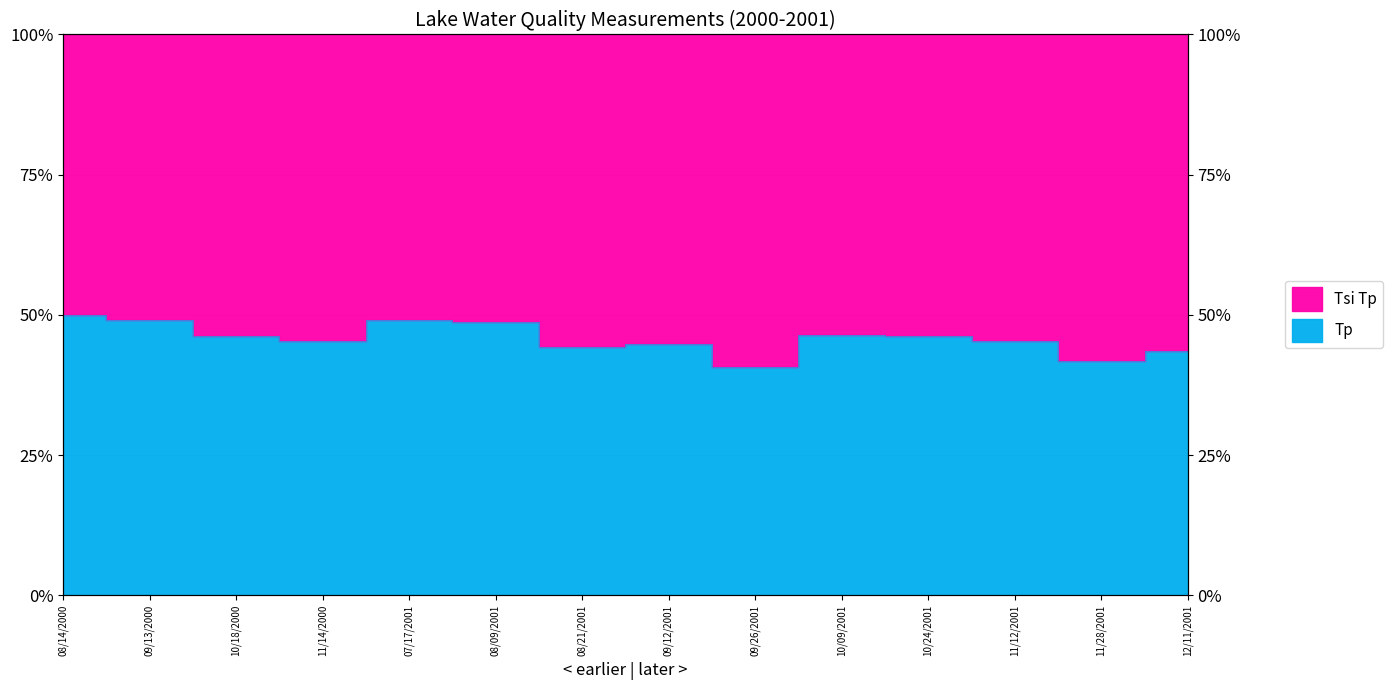

At which category does the chart reach its peak across all series?

08/14/2000